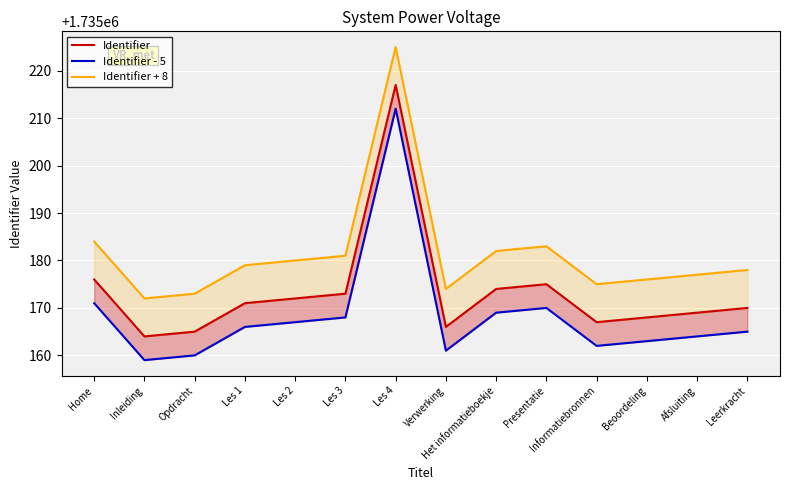

At which category is the sum across all series the highest?

Les 4